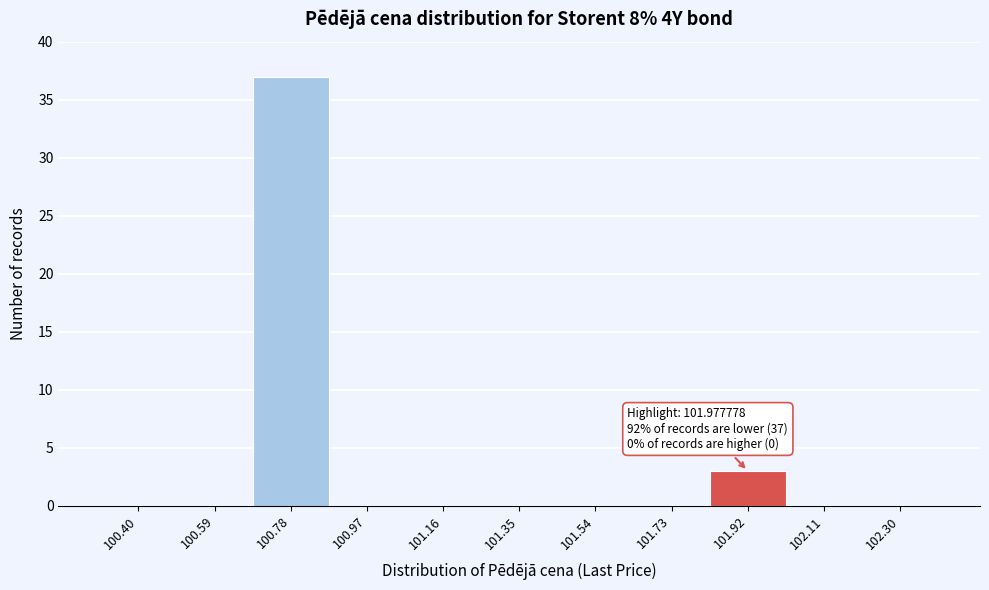

Reading right to left, transcribe all the data shown in this chart.

102.30=0	102.11=0	101.92=3	101.73=0	101.54=0	101.35=0	101.16=0	100.97=0	100.78=37	100.59=0	100.40=0